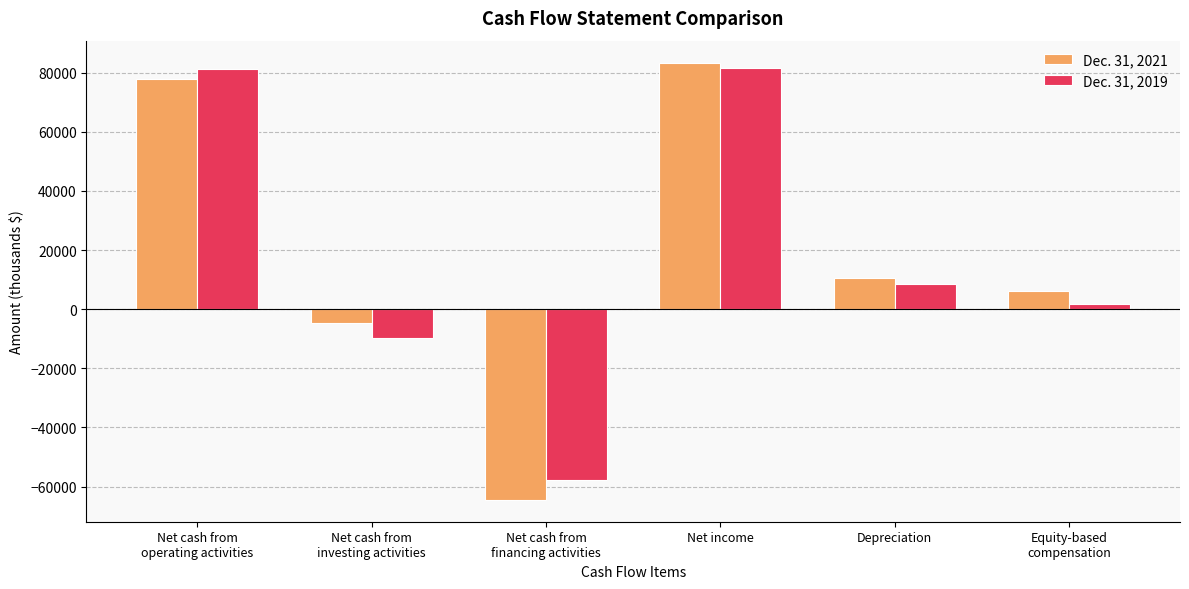

How many positive values does the Dec. 31, 2019 series have?

4